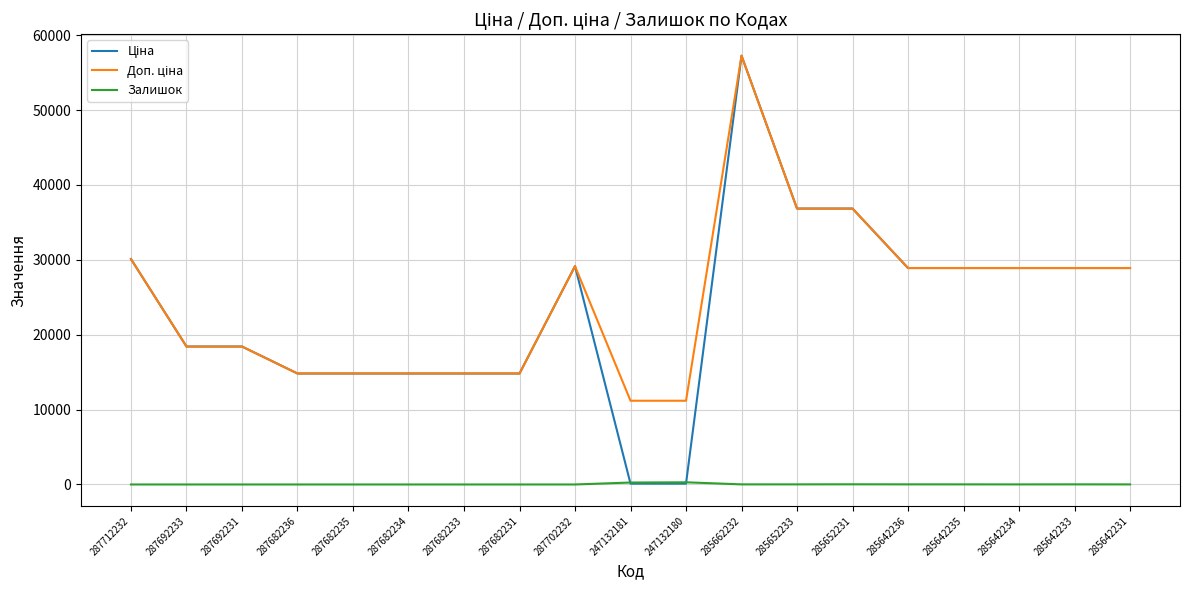

At which category is the sum across all series the highest?

285662232